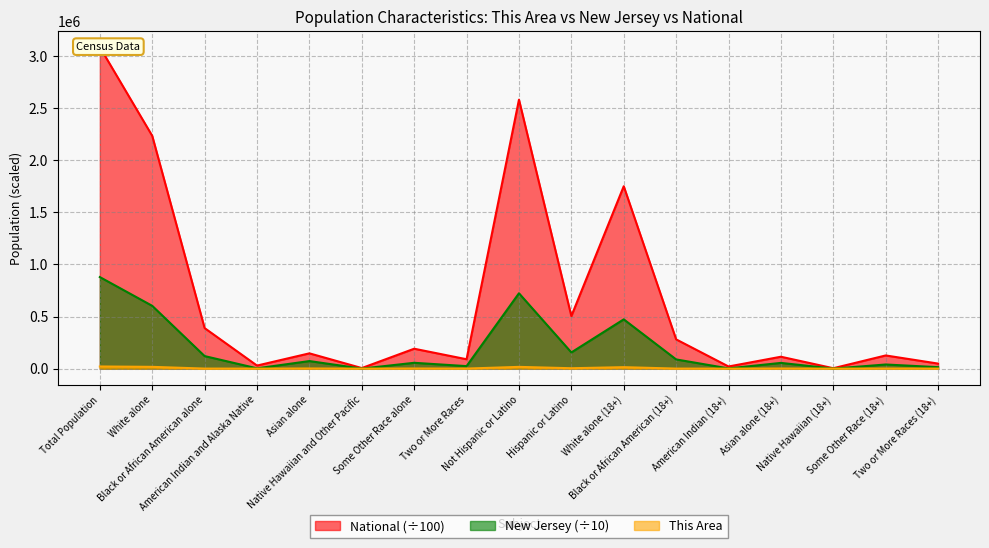

The National series shows 9345.5 at American Indian and Alaska Native. True or false?

False